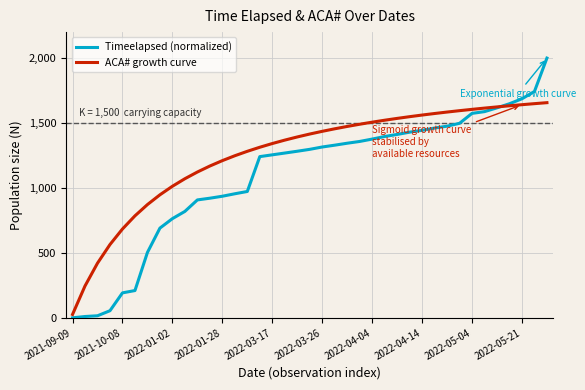

What is the maximum value for ACA# growth curve?

1656.7